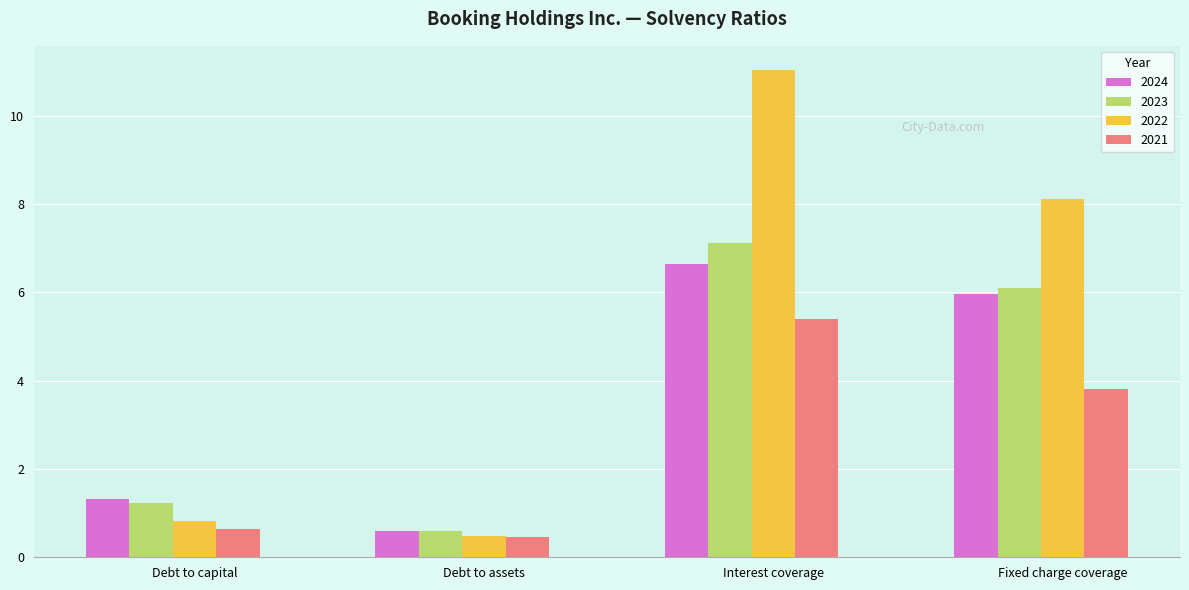

How many values in the 2021 series exceed 3?

2